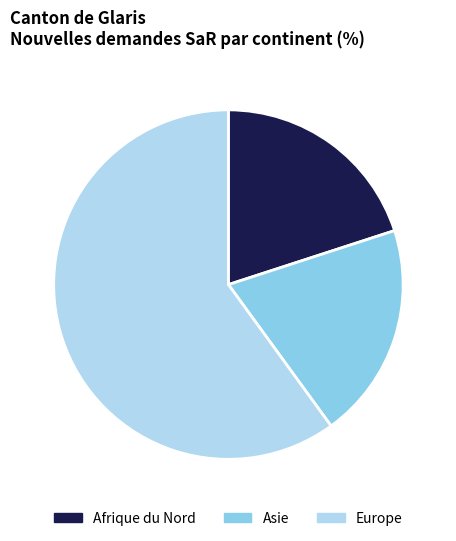

Which has a higher value, Afrique du Nord or Europe?

Europe